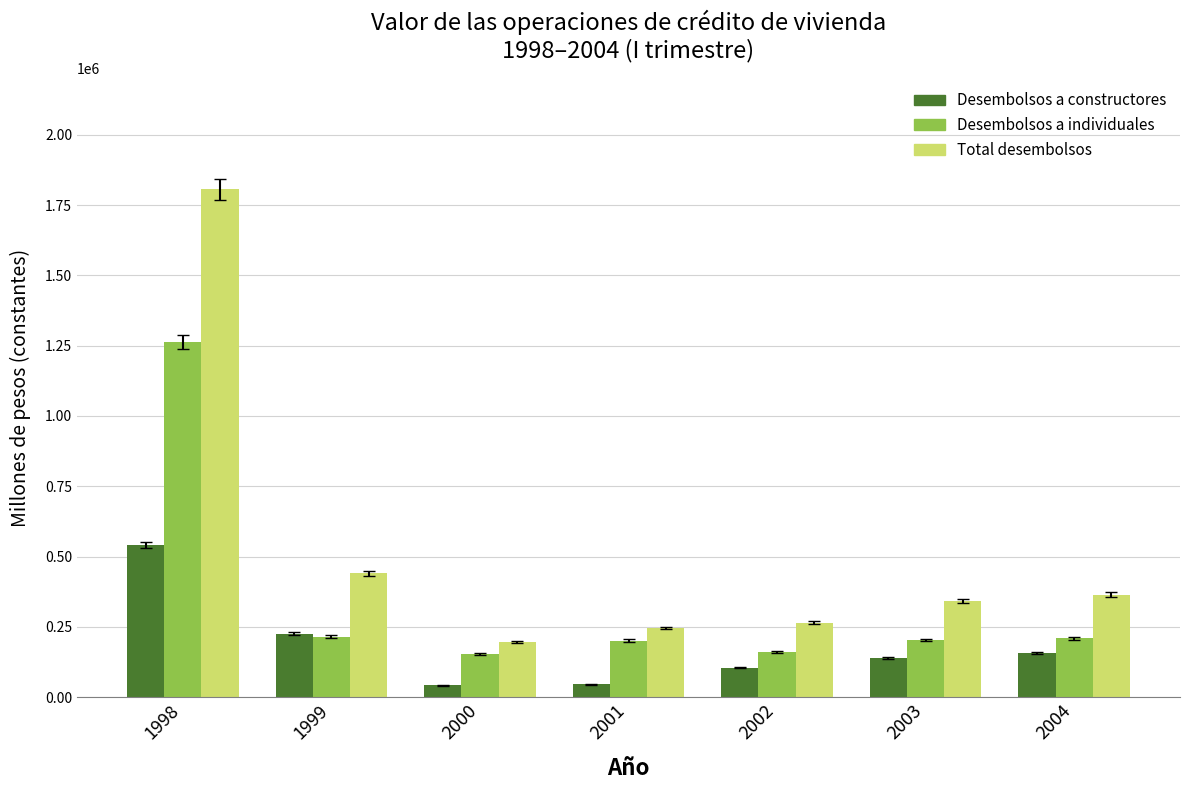

What is the total value across all series at 2003?

683644.2